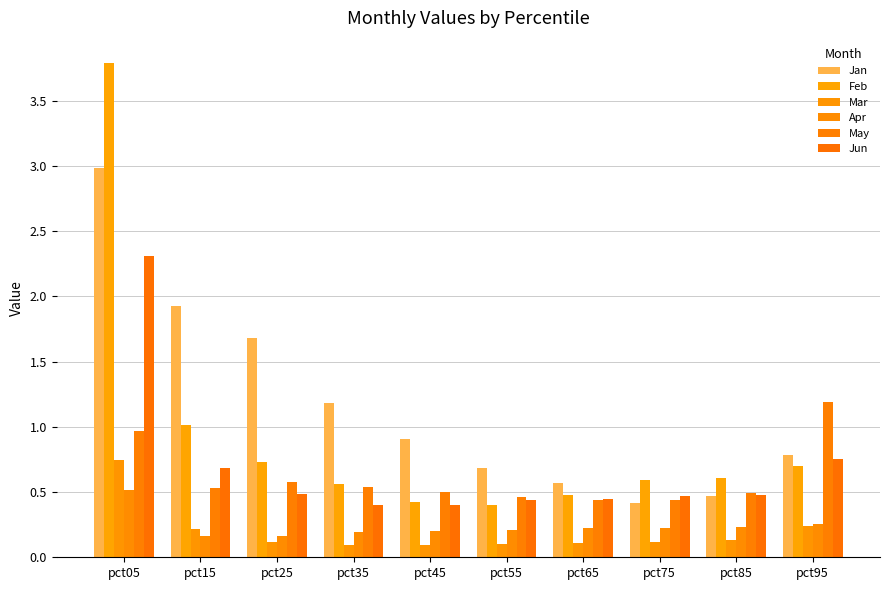

Which series changed the most between pct25 and pct45?

Jan